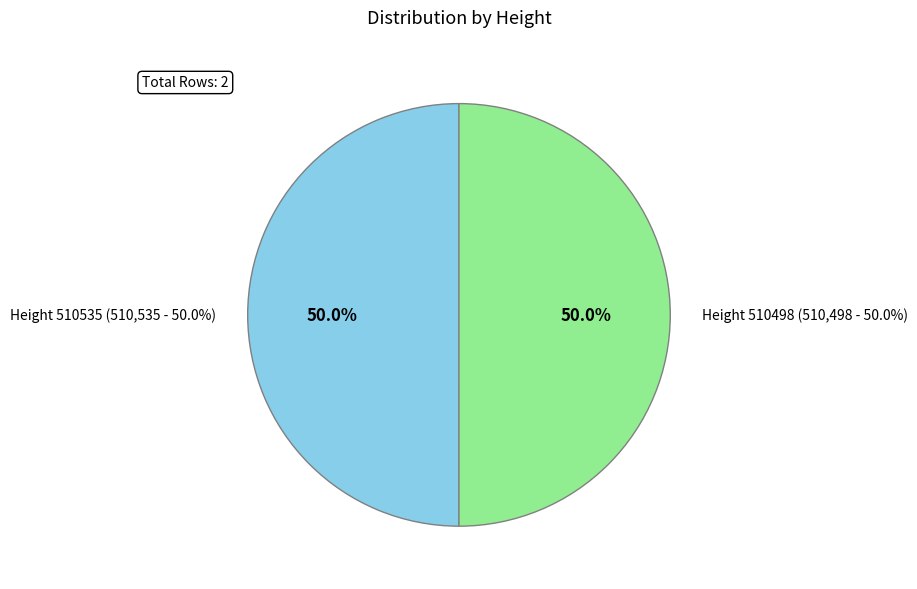

To the nearest percent, what percentage of the pie is 510535?

50%